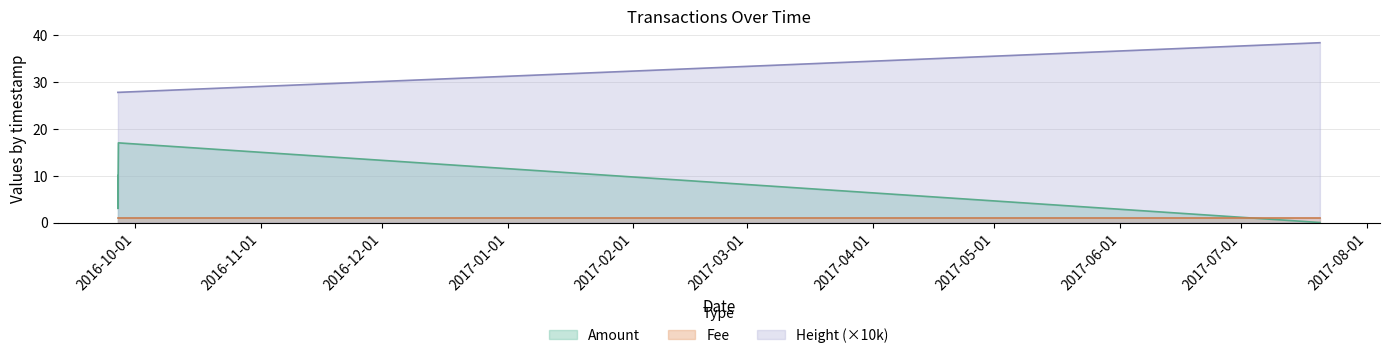

What is the maximum value for Amount?

17.0